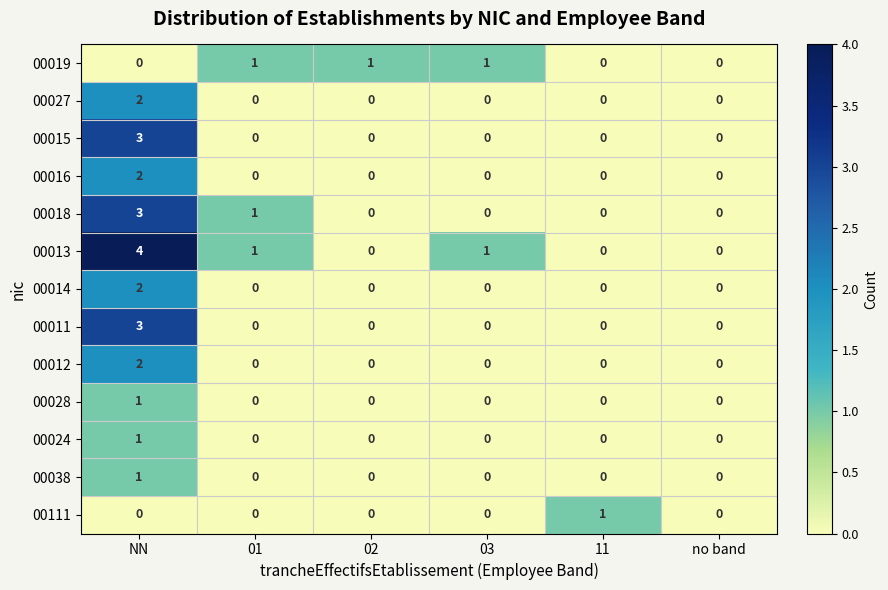

Is it true that 00016 equals 0 at 02?

True